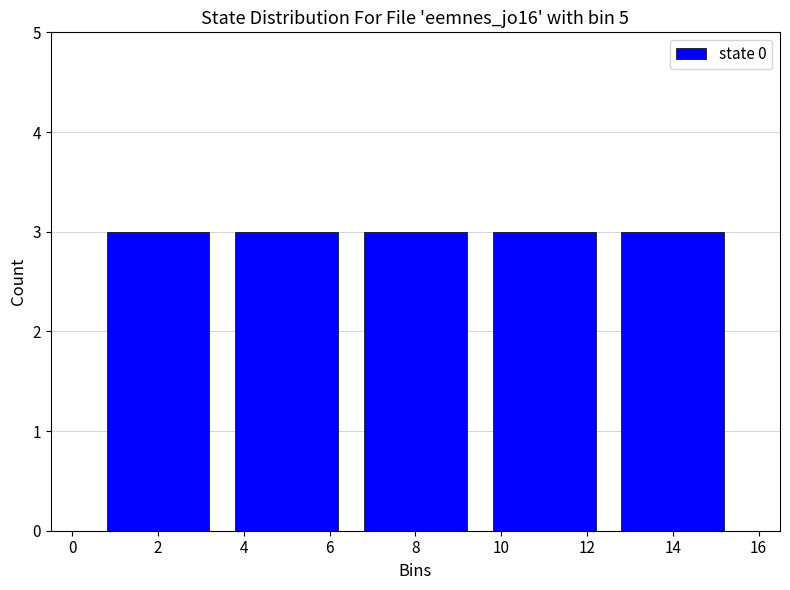

Reading left to right, transcribe this chart: for each bar, give the range it covers on the x-axis and its height. The values are not printed on the chart, so give them approximately, as read against the axis.

0.5 to 3.5: 3
3.5 to 6.5: 3
6.5 to 9.5: 3
9.5 to 12.5: 3
12.5 to 15.5: 3